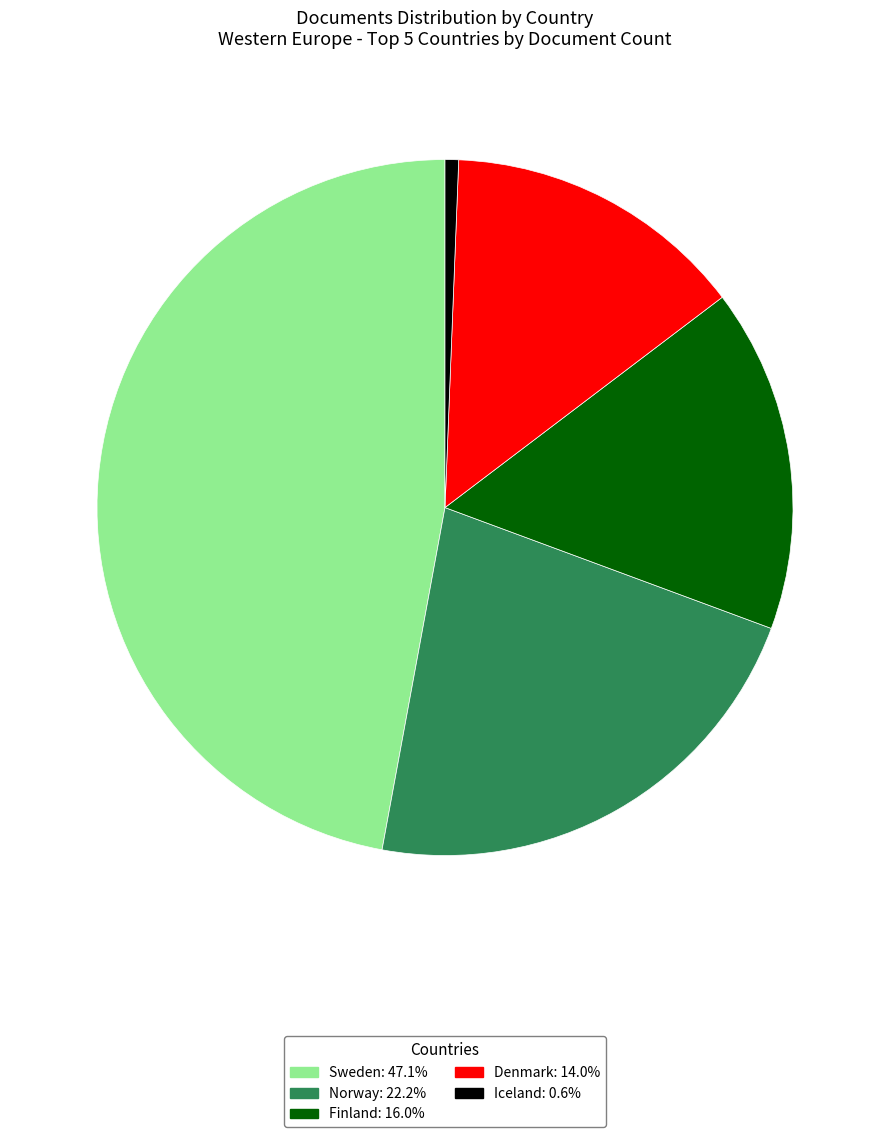

Is it true that Finland is 16% of the pie?

True